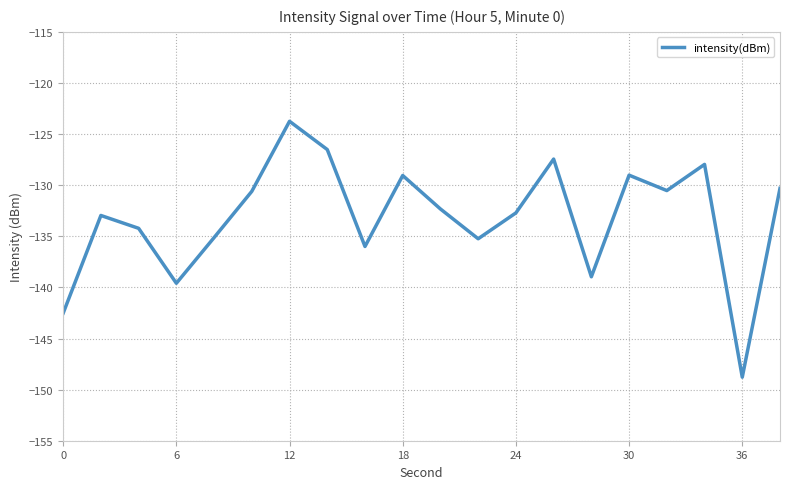

What is the difference between the maximum and minimum values?

25.0